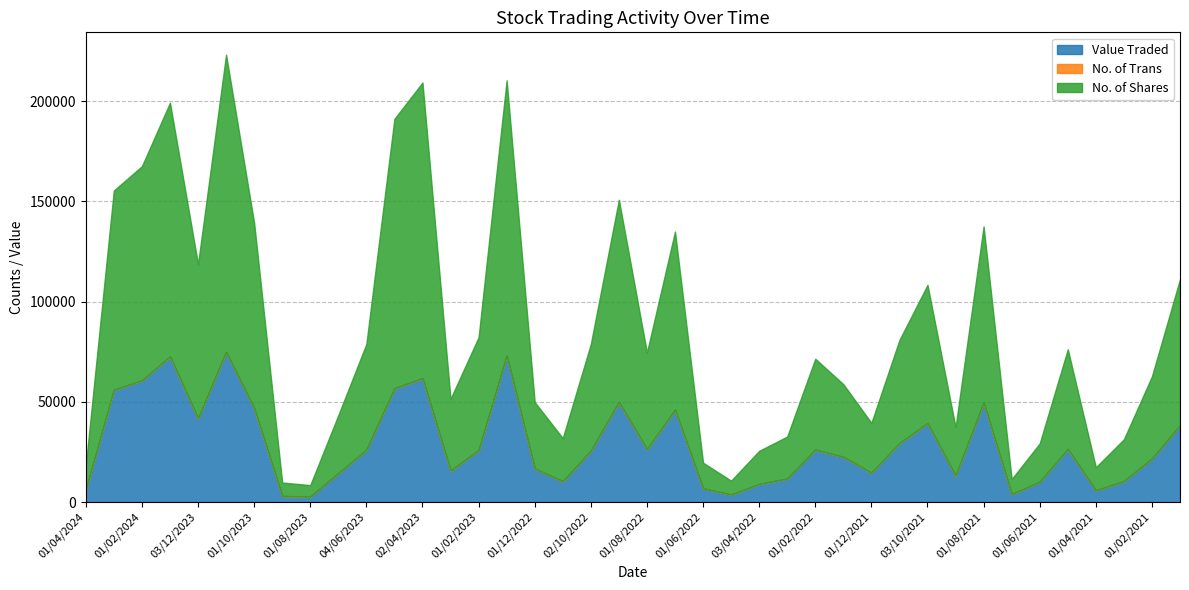

What is the smallest value displayed?

17